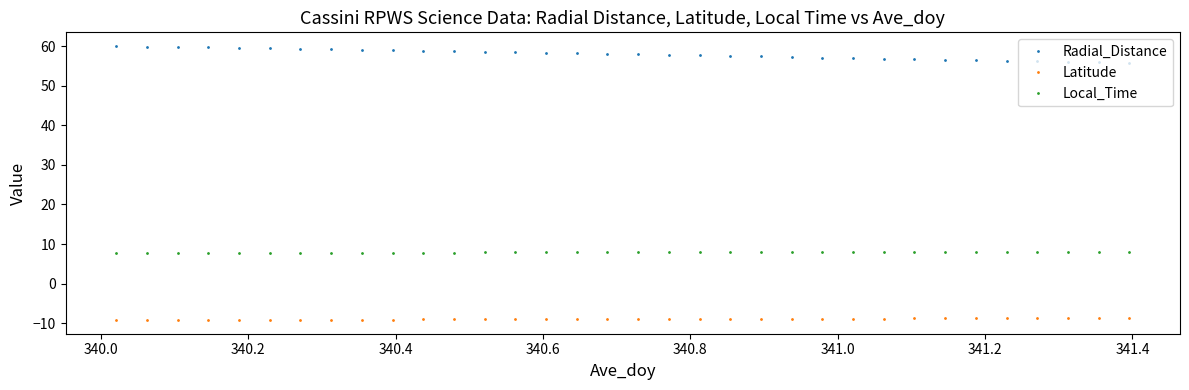

What is the value of the Local_Time point at the 24th from the left?

7.9